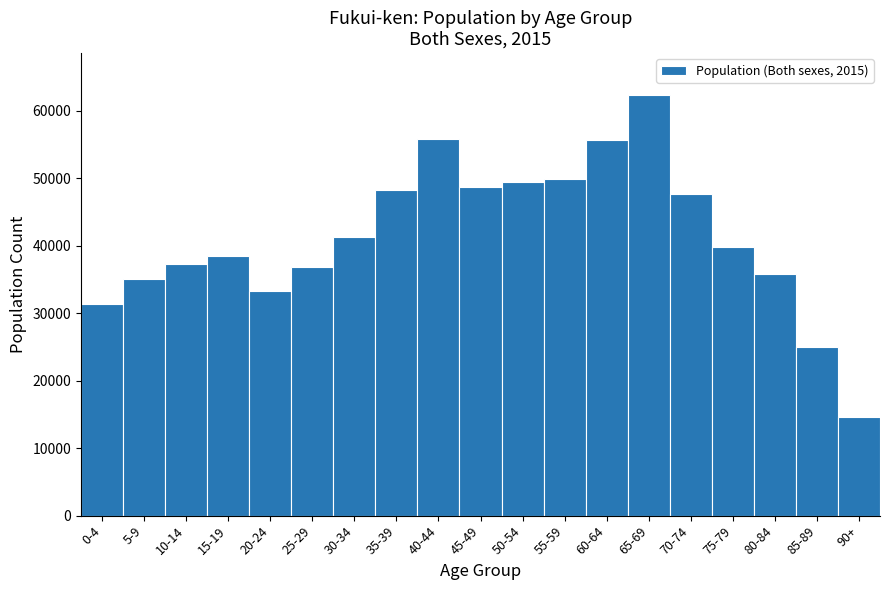

What is the ratio of the value at 75-79 to the value at 60-64?

0.7